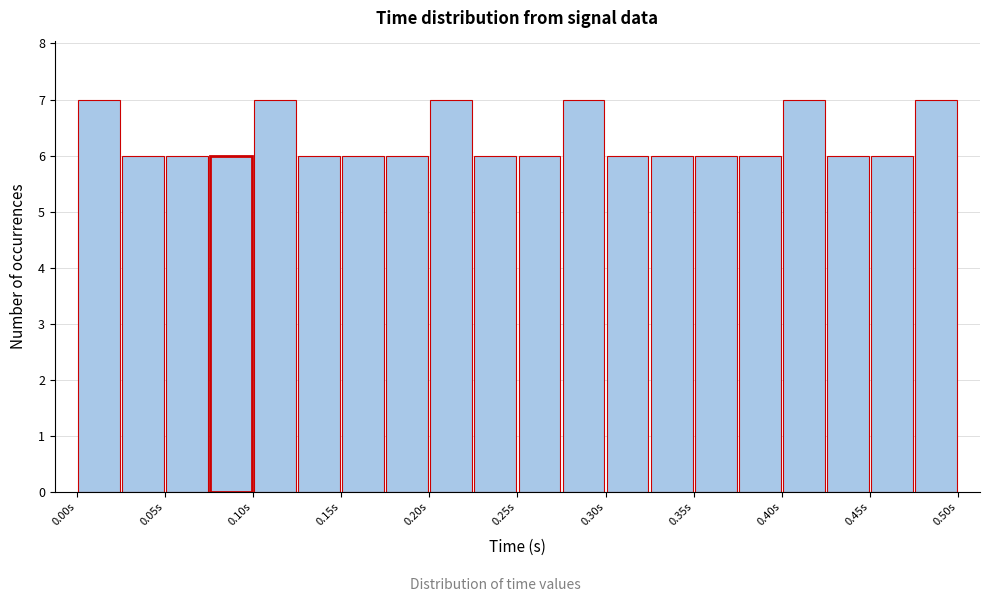

Reading left to right, transcribe this chart: for each bar, give the range it covers on the x-axis and its height. The values are not printed on the chart, so give them approximately, as read against the axis.

0.000 to 0.025: 7
0.025 to 0.050: 6
0.050 to 0.075: 6
0.075 to 0.100: 6
0.100 to 0.125: 7
0.125 to 0.150: 6
0.150 to 0.175: 6
0.175 to 0.200: 6
0.200 to 0.225: 7
0.225 to 0.250: 6
0.250 to 0.275: 6
0.275 to 0.300: 7
0.300 to 0.325: 6
0.325 to 0.350: 6
0.350 to 0.375: 6
0.375 to 0.400: 6
0.400 to 0.425: 7
0.425 to 0.450: 6
0.450 to 0.475: 6
0.475 to 0.500: 7